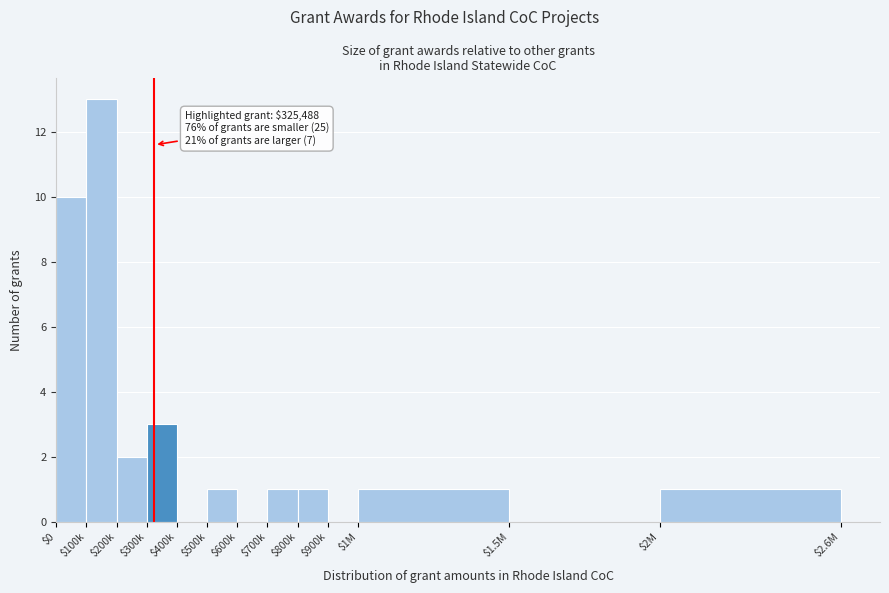

Where is the data nearest to the value 6?

$300k